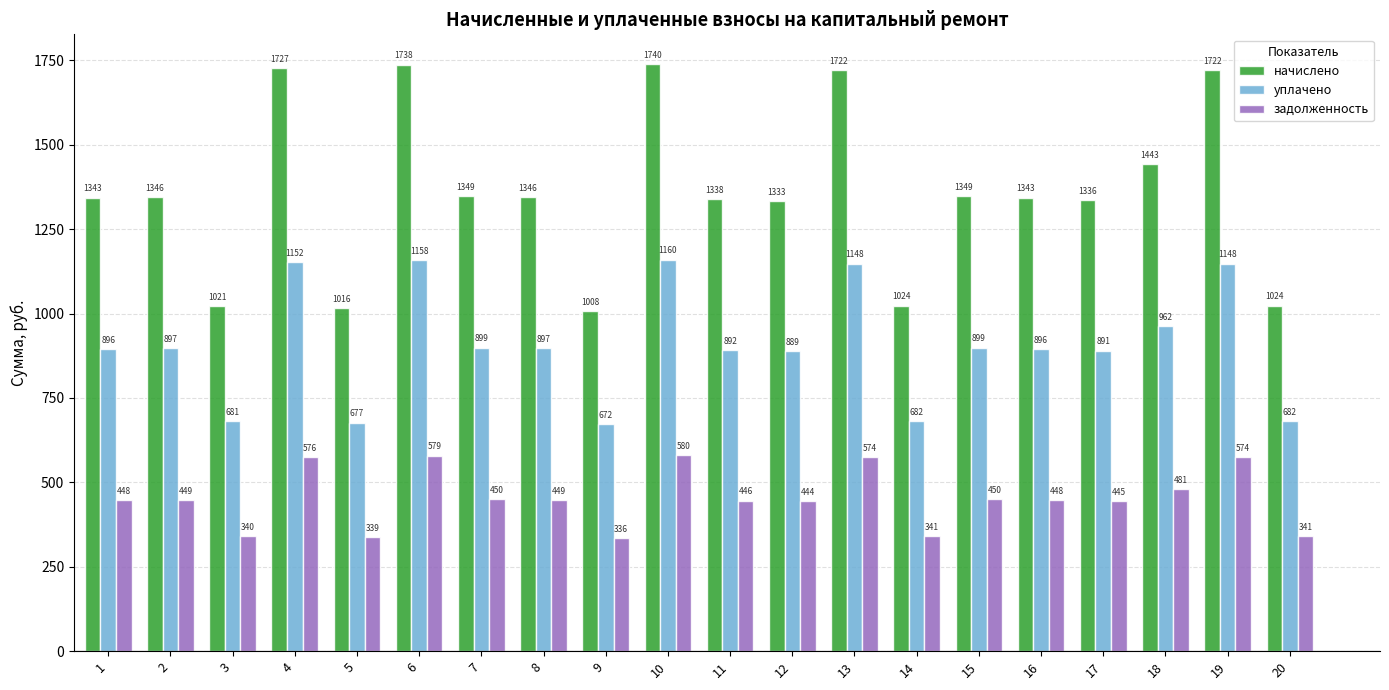

The уплачено series shows 596.8 at 18. True or false?

False